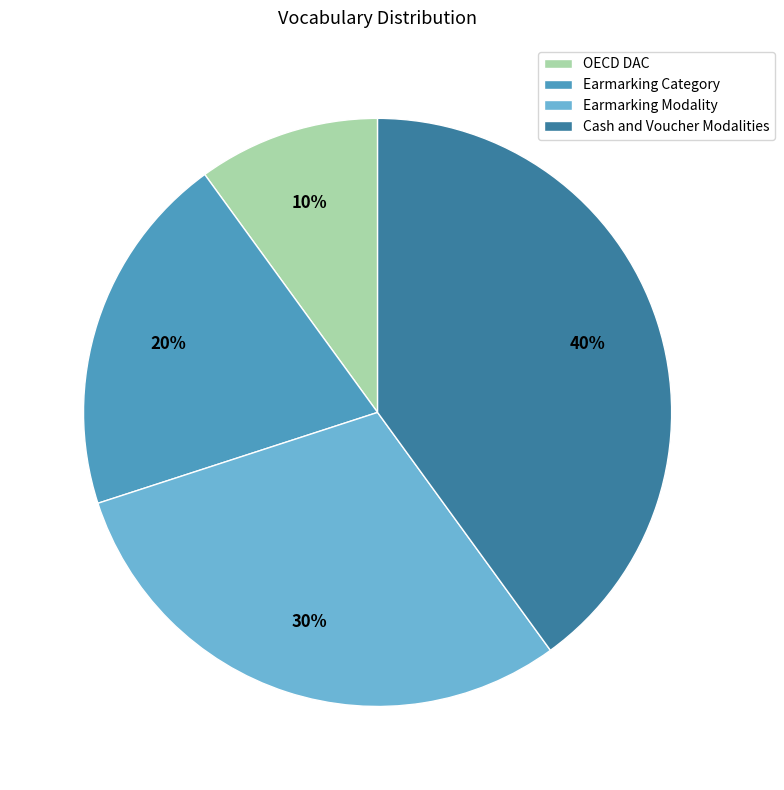

To the nearest percent, what portion does Earmarking Category represent?

20%